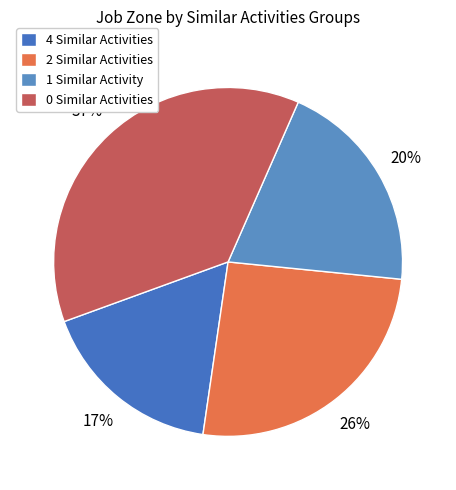

To the nearest percent, what is the difference between the largest and smallest slice percentages?

20%